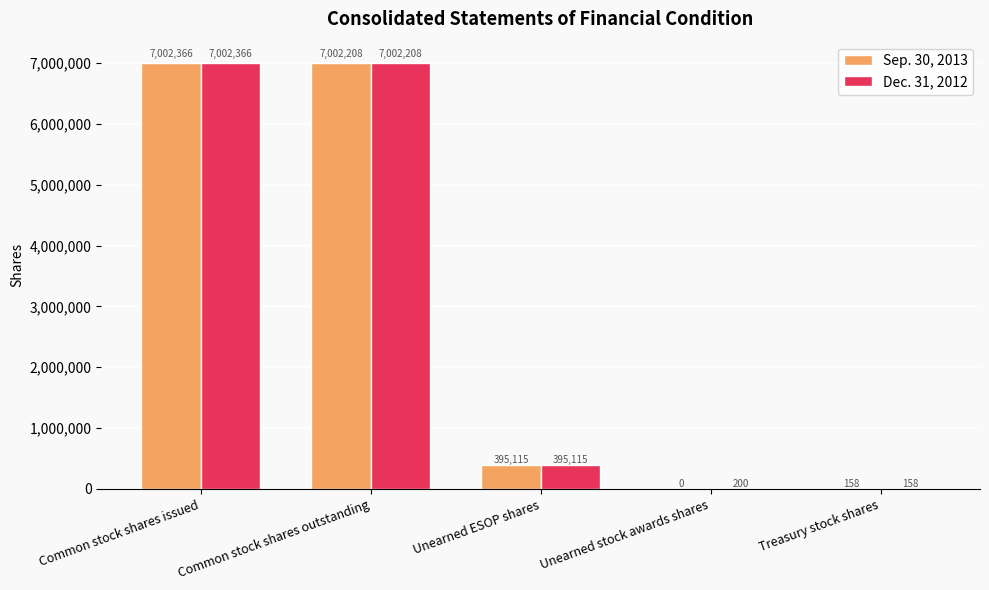

Which label corresponds to the largest value in the chart?

Common stock shares issued